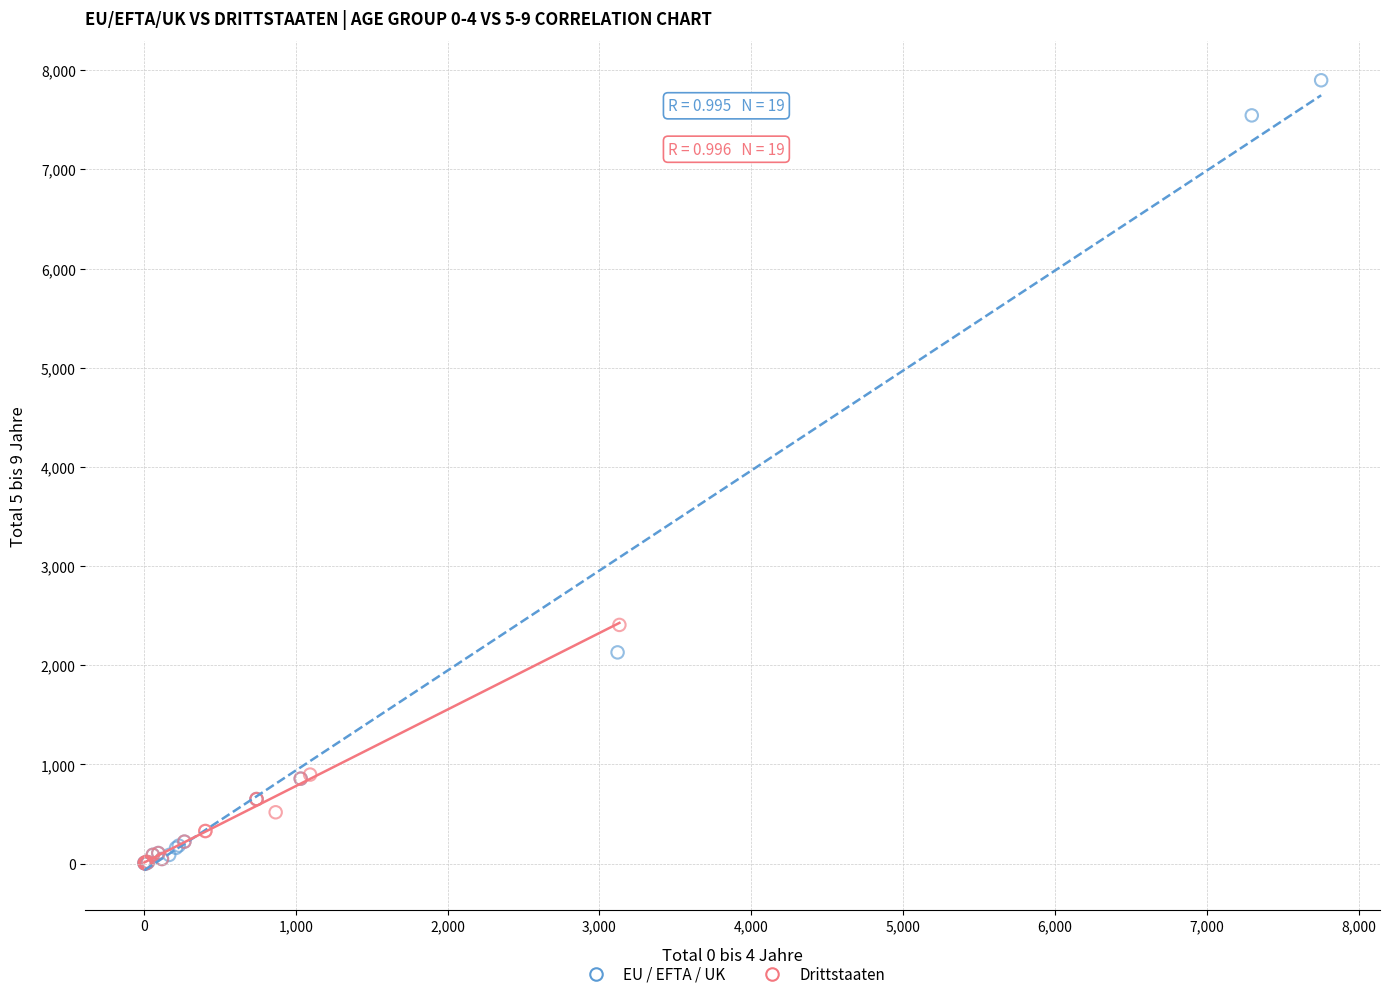

Which series contains the highest Y value?

EU / EFTA / UK